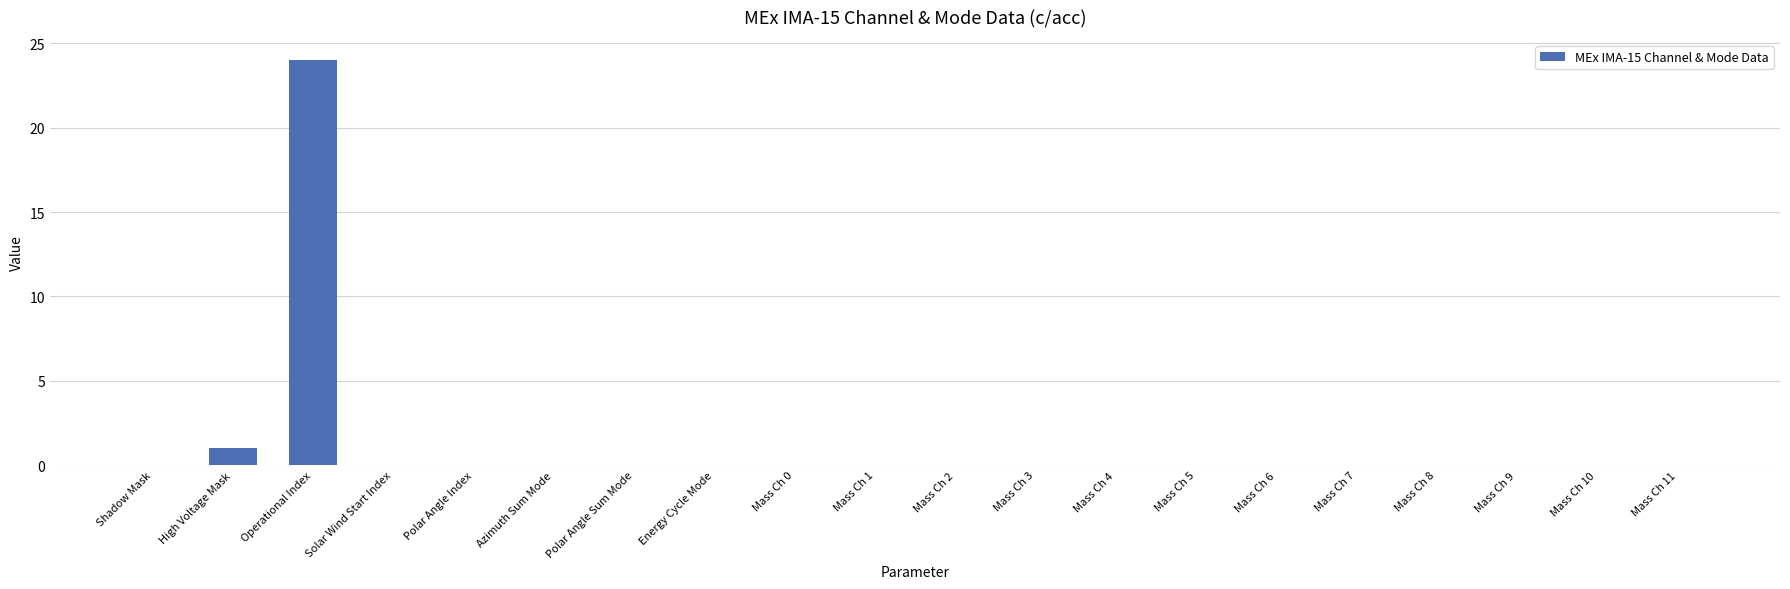

Reading left to right, transcribe all the data shown in this chart.

Shadow Mask=0	High Voltage Mask=1	Operational Index=24	Solar Wind Start Index=0	Polar Angle Index=0	Azimuth Sum Mode=0	Polar Angle Sum Mode=0	Energy Cycle Mode=0	Mass Ch 0=0	Mass Ch 1=0	Mass Ch 2=0	Mass Ch 3=0	Mass Ch 4=0	Mass Ch 5=0	Mass Ch 6=0	Mass Ch 7=0	Mass Ch 8=0	Mass Ch 9=0	Mass Ch 10=0	Mass Ch 11=0